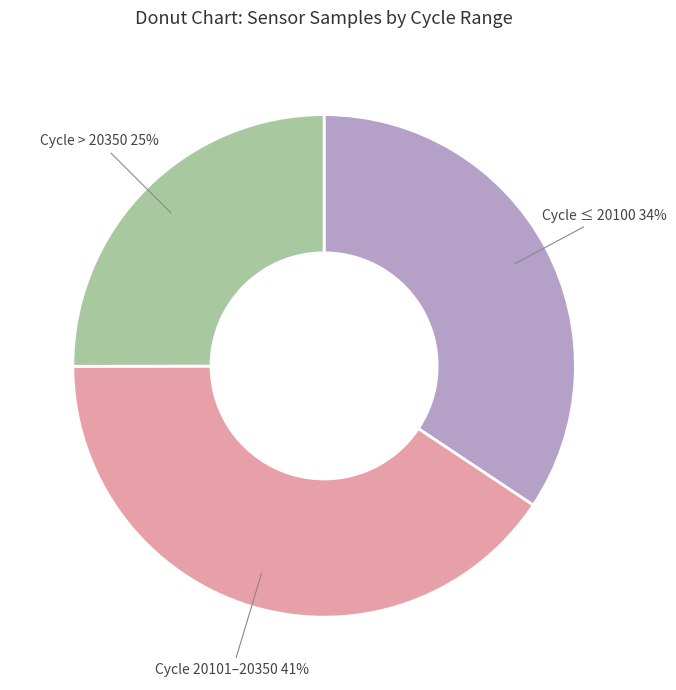

Does any single category account for the majority?

No